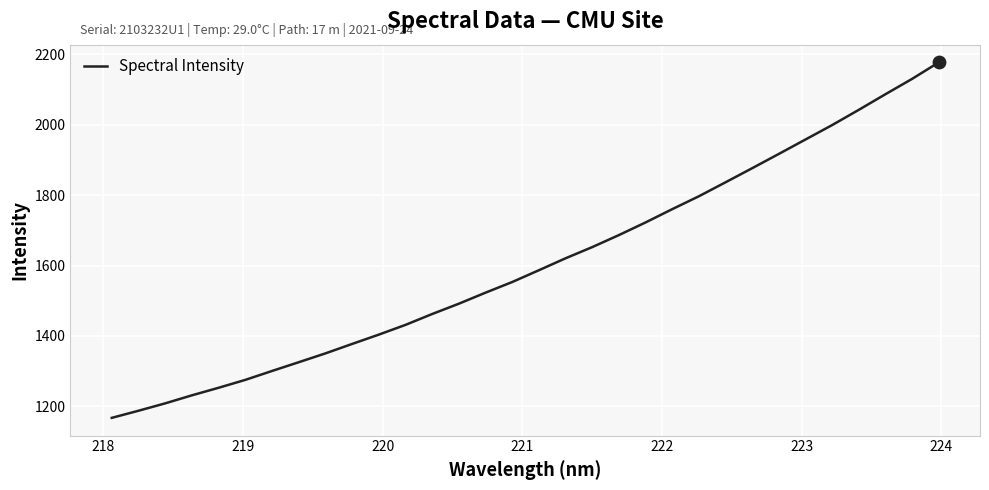

What is the difference between the maximum and minimum values?

1009.9